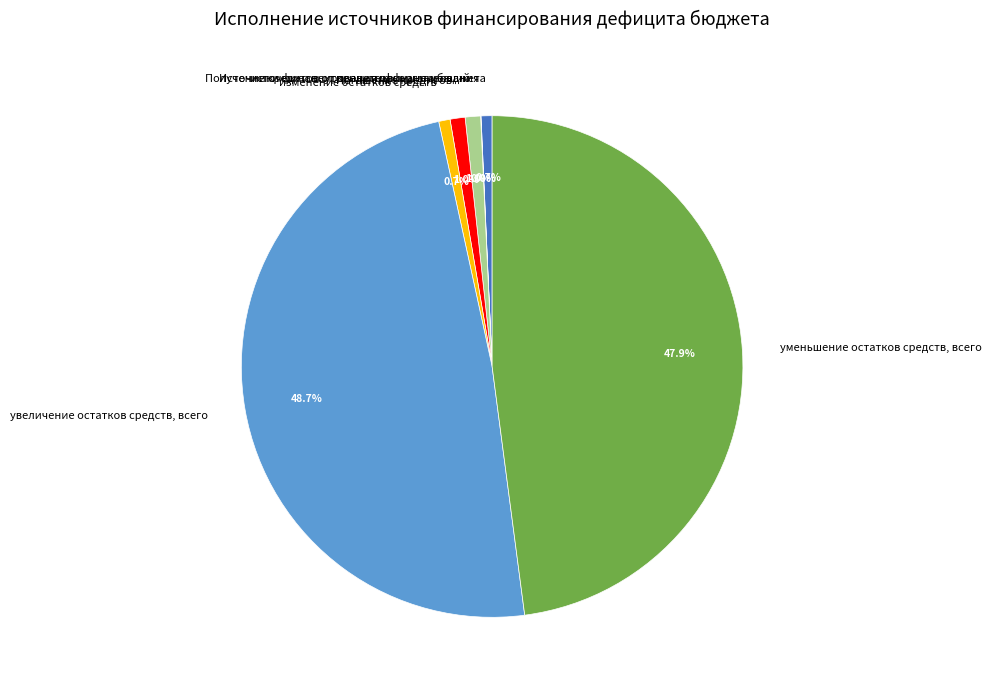

To the nearest percent, what is the average slice percentage?

14%